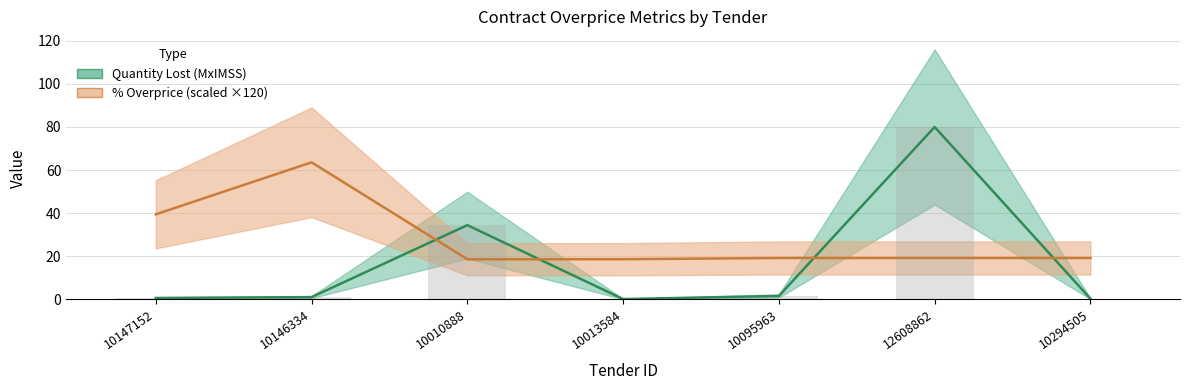

Is it true that pct_overprice equals 28.0 at 10095963?

False